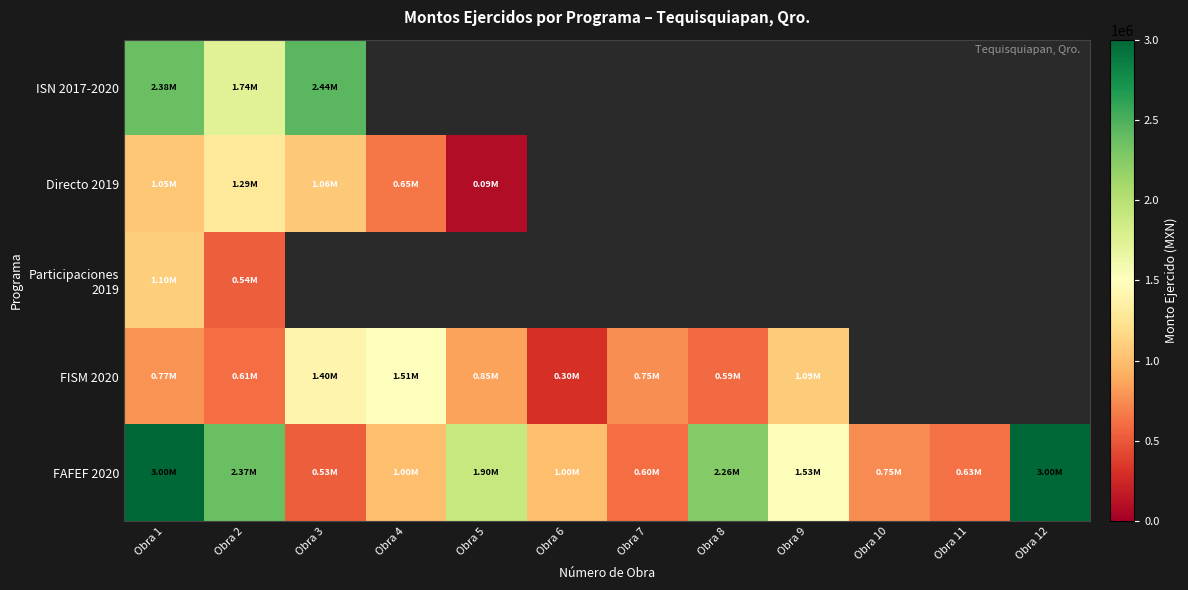

Which label corresponds to the smallest value in the chart?

Obra 5